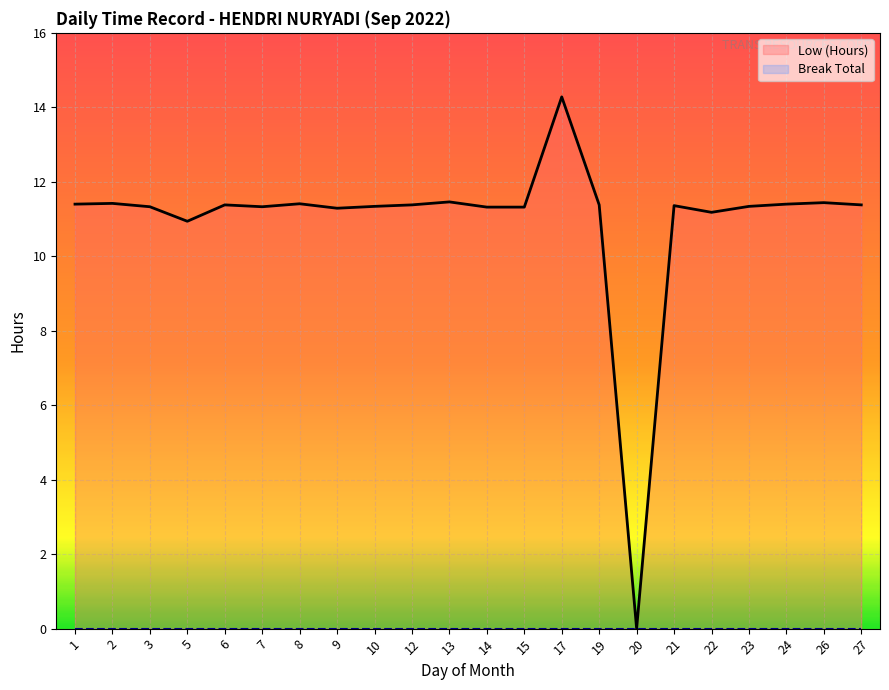

At which label does the data first exceed 11?

1